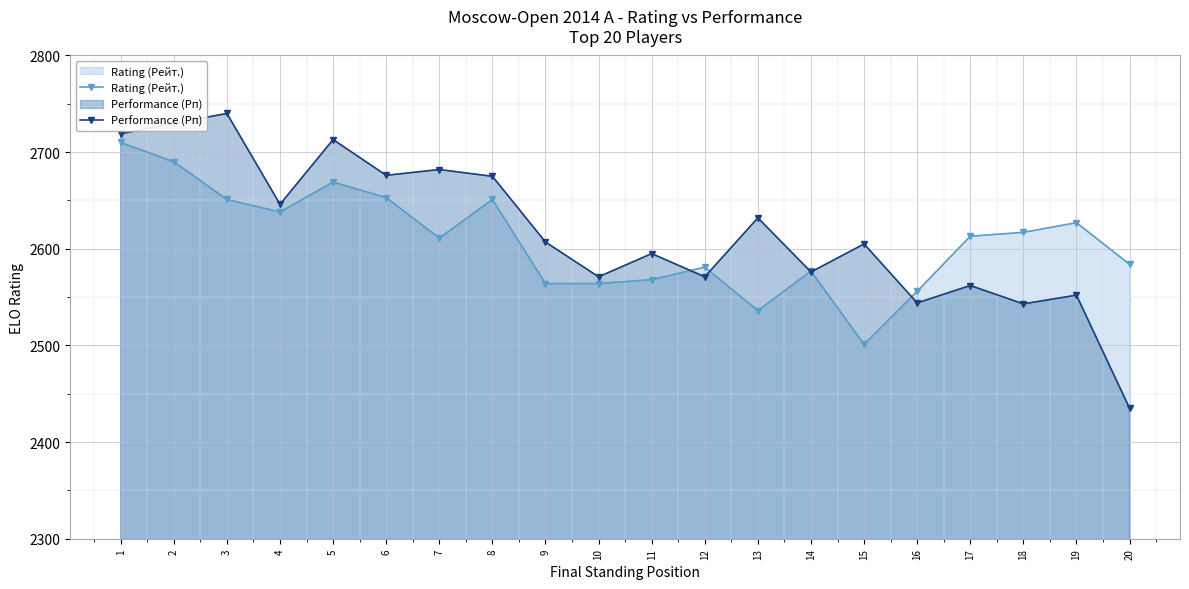

True or false: Performance (Рп) and Rating (Рейт.) cross at least once.

True